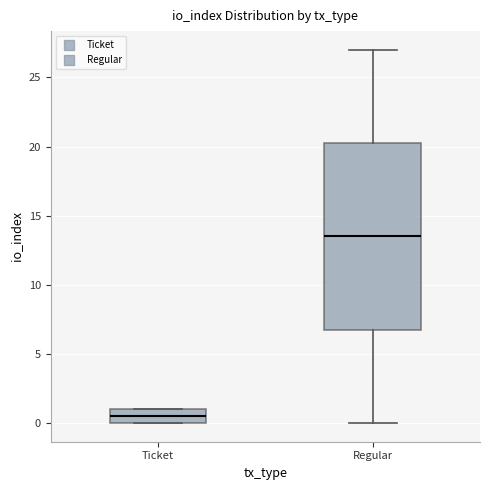

Where does the median line of the box for Regular sit on the y-axis? The values are not printed on the chart, so give them approximately, as read against the axis.

13.5